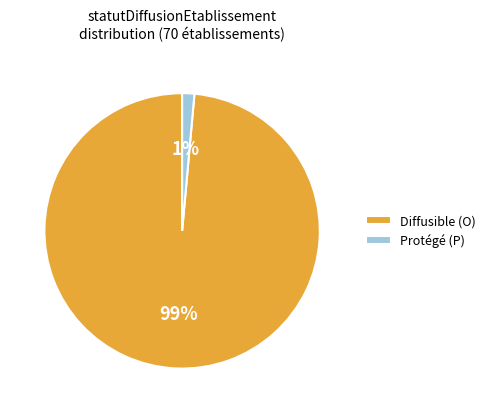

Which category has the biggest portion of the pie?

Diffusible (O)